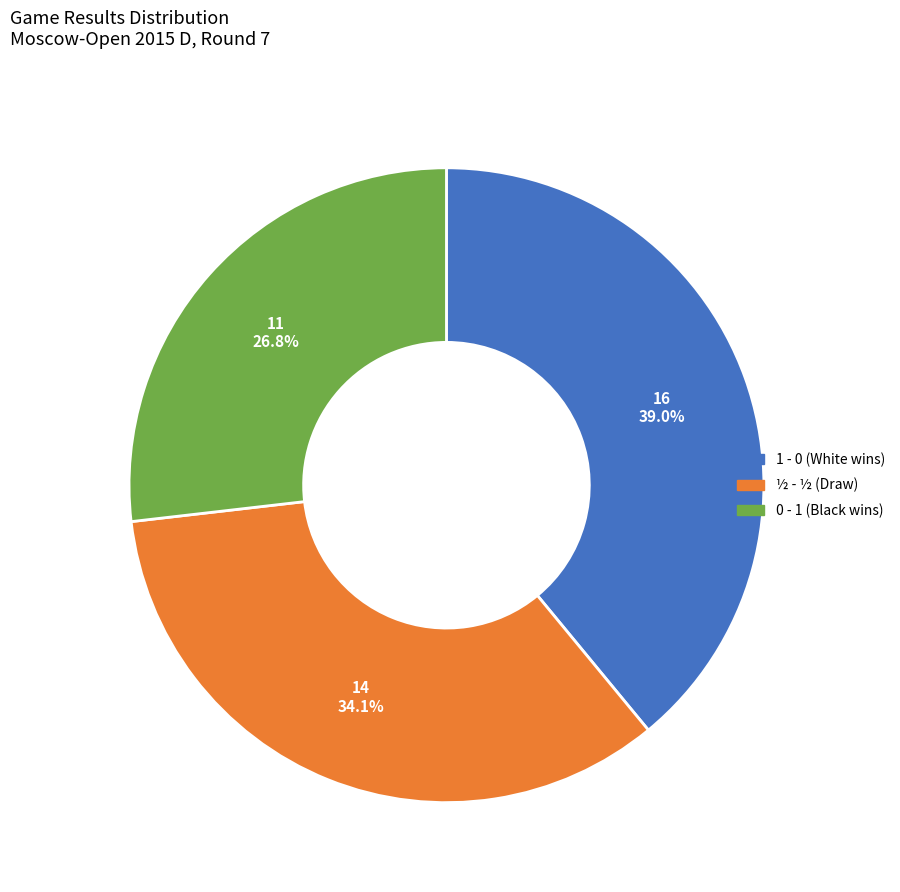

What is the smallest slice in the pie chart?

0 - 1 (Black wins)